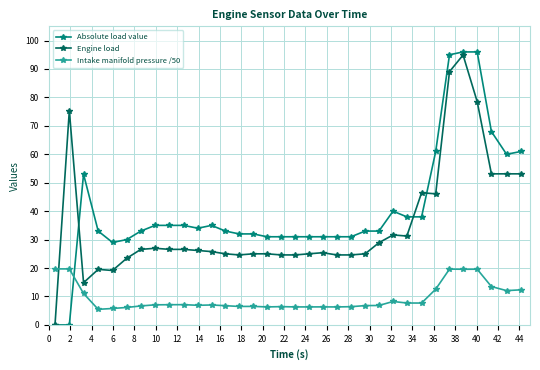

What is the difference between the second highest and minimum values in the Engine load series?

89.1